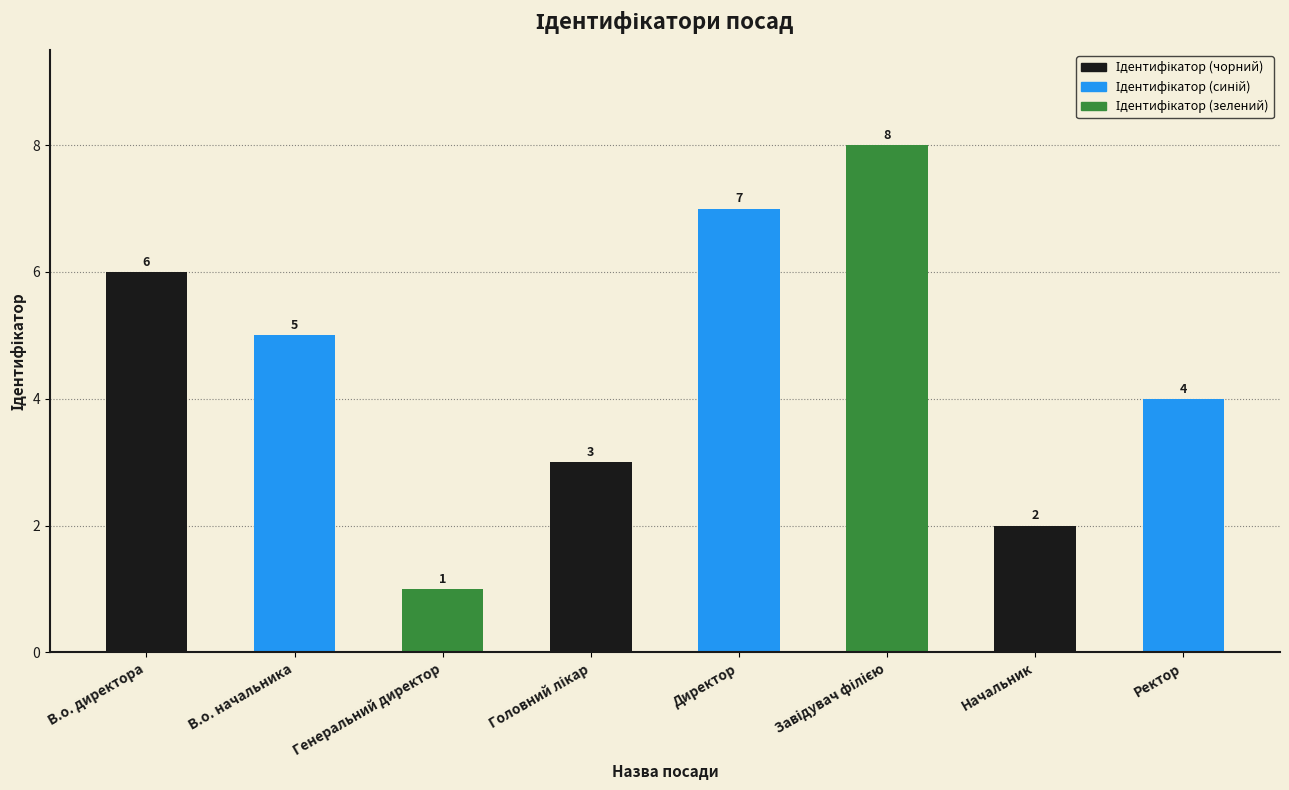

Reading left to right, what are all the values shown in this chart?

6	5	1	3	7	8	2	4